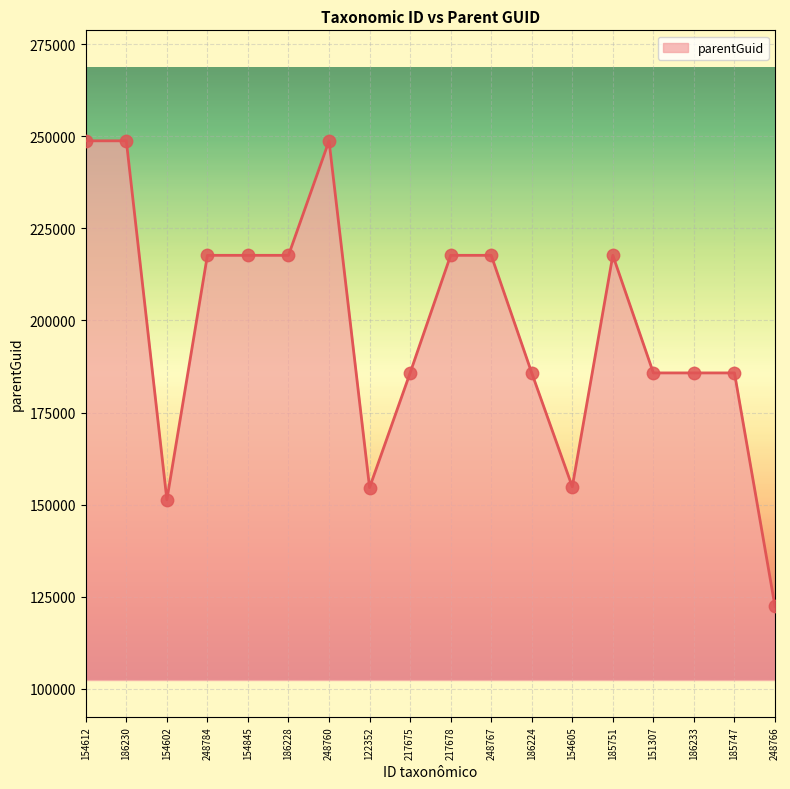

What is the change in value from 122352 to 151307?

+31137